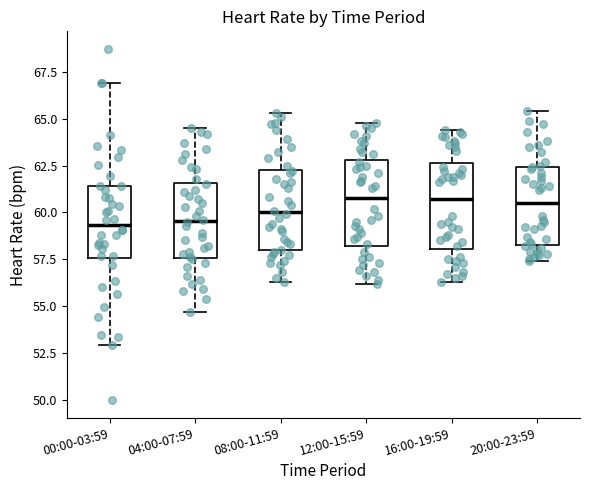

Reading left to right, read every box against the y-axis: the position of its median line, the range the box covers, and the ends of its whiskers. The values are not printed on the chart, so give them approximately, as read against the axis.

00:00-03:59: median 59.5, box 57.5 to 61.5, whiskers 53.0 to 67.0
04:00-07:59: median 59.5, box 57.5 to 61.5, whiskers 54.5 to 64.5
08:00-11:59: median 60.0, box 58.0 to 62.5, whiskers 56.5 to 65.5
12:00-15:59: median 61.0, box 58.0 to 63.0, whiskers 56.0 to 65.0
16:00-19:59: median 60.5, box 58.0 to 62.5, whiskers 56.5 to 64.5
20:00-23:59: median 60.5, box 58.5 to 62.5, whiskers 57.5 to 65.5